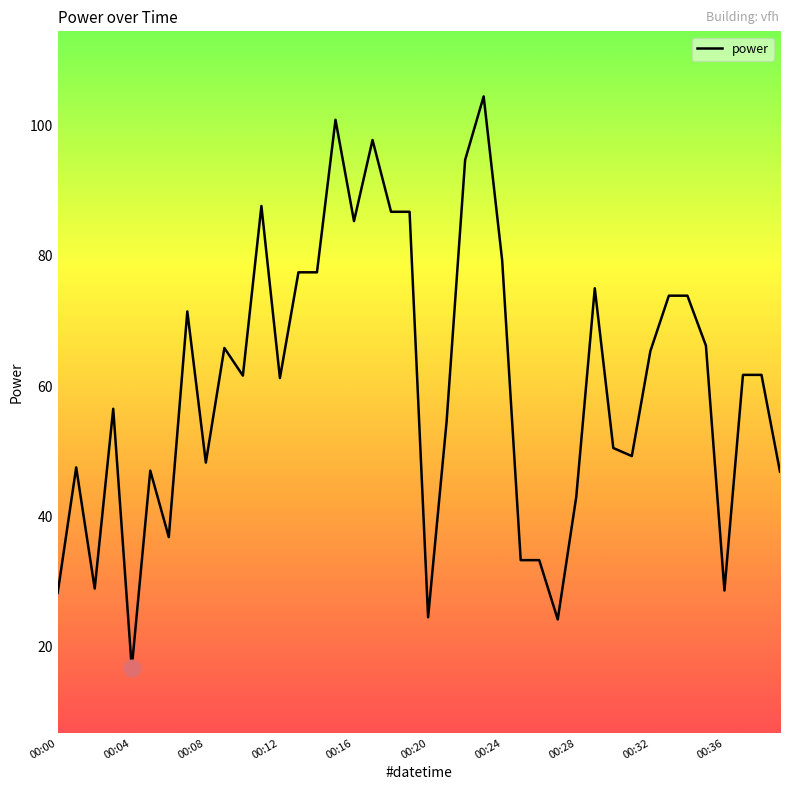

What is the greatest value displayed?

104.5